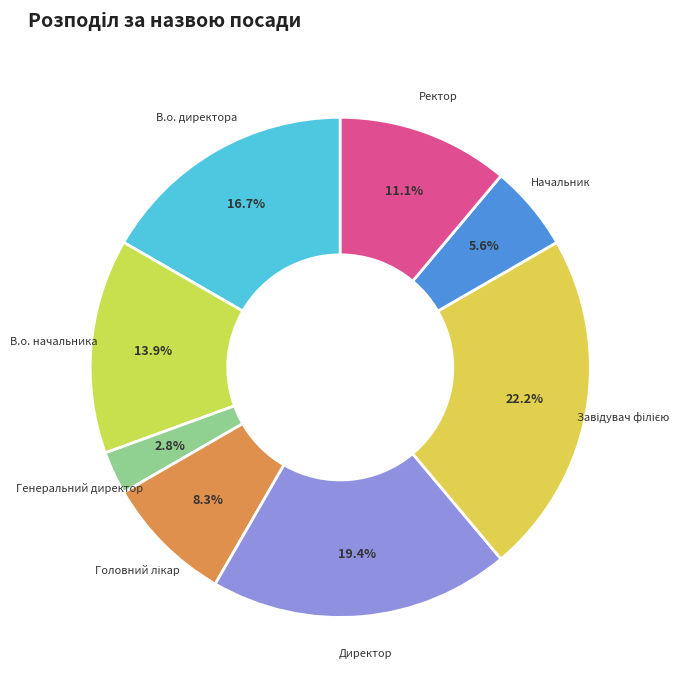

Approximately how many times larger is the value at Начальник compared to Ректор?

0.5